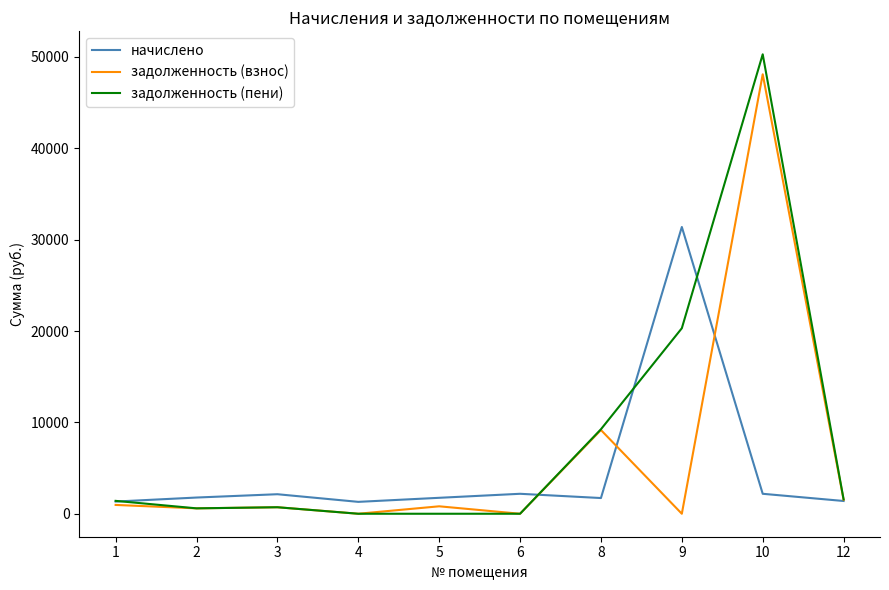

Which series has the largest range (max minus min)?

задолженность (пени)